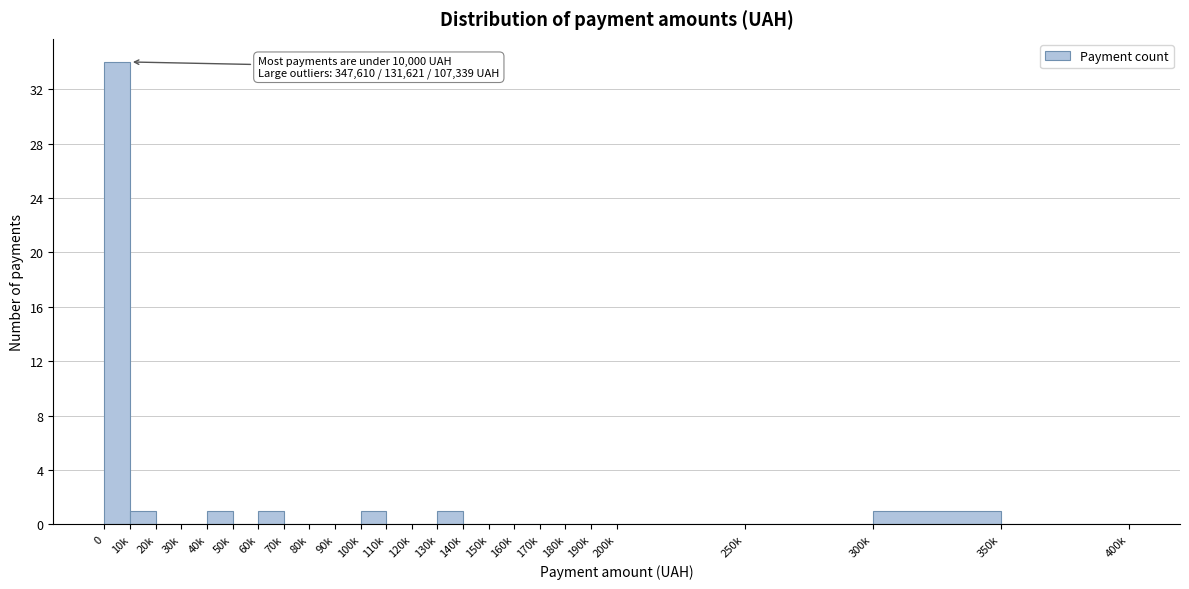

Reading left to right, extract all data points from this chart.

0=34	10k=1	20k=0	30k=0	40k=1	50k=0	60k=1	70k=0	80k=0	90k=0	100k=1	110k=0	120k=0	130k=1	140k=0	150k=0	160k=0	170k=0	180k=0	190k=0	200k=0	250k=0	300k=1	350k=0